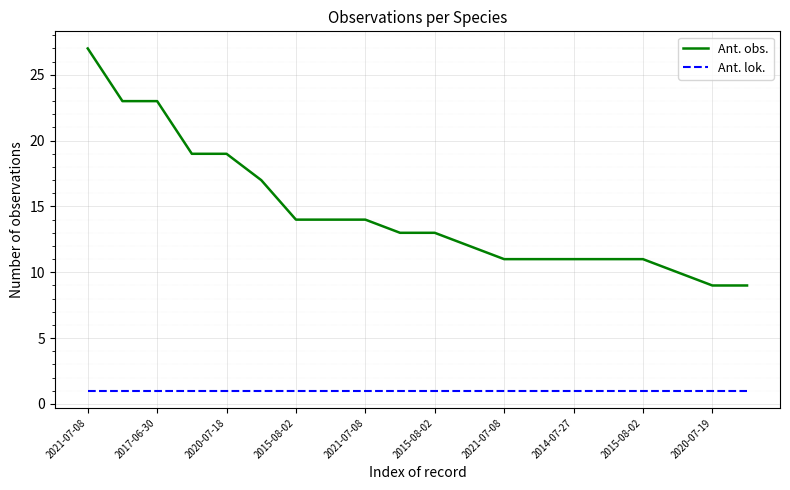

Which series has the largest total across all categories?

Ant. obs.